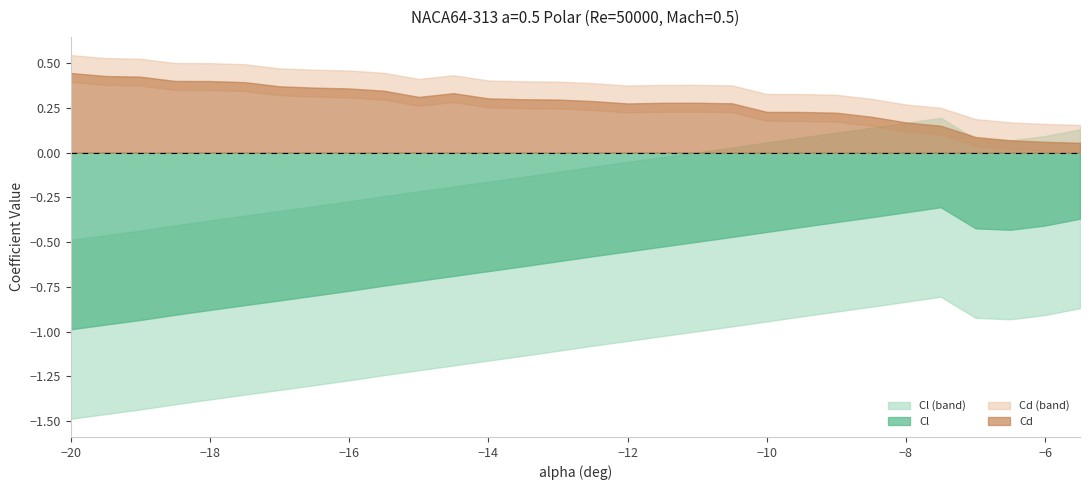

What is the approximate value of Cd at -7.5?

0.2